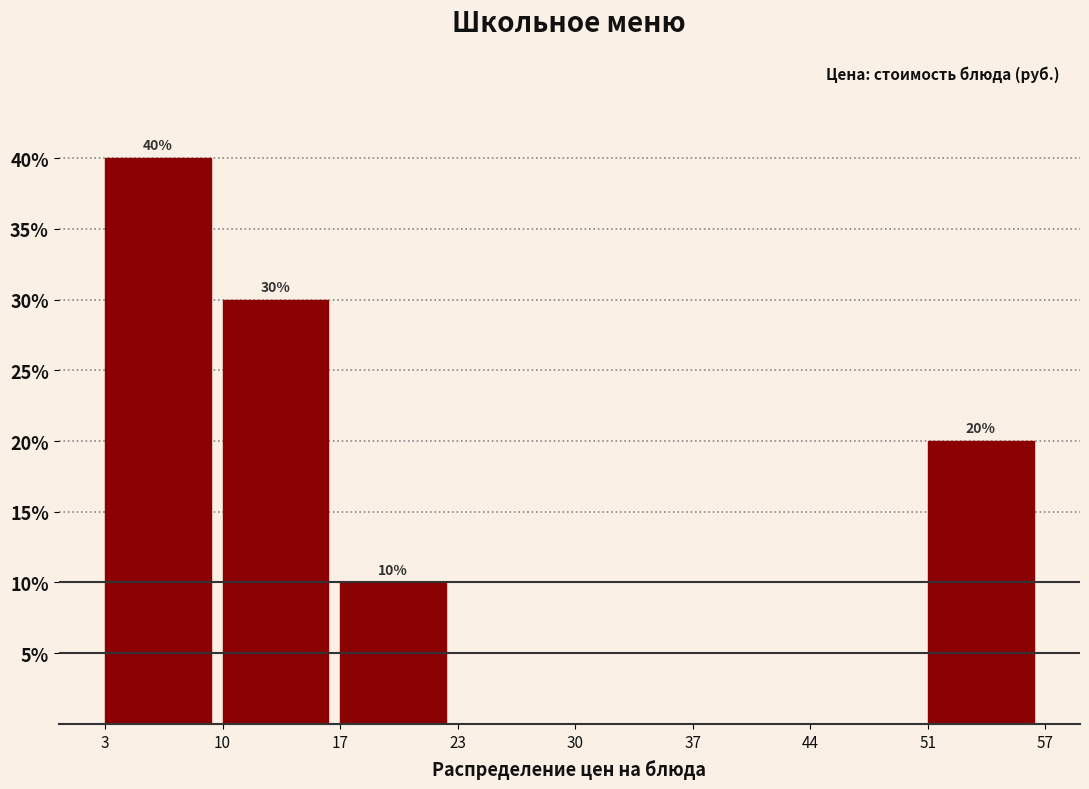

Which range on the x-axis has the tallest bar?

3 to 10